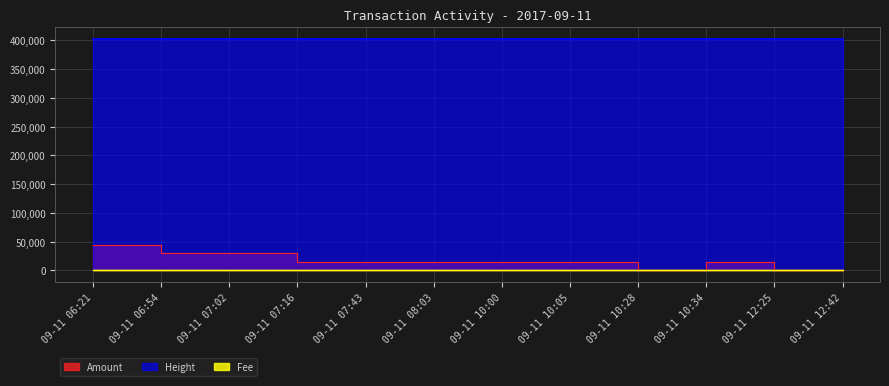

Where is the first local maximum for Amount?

09-11 06:54